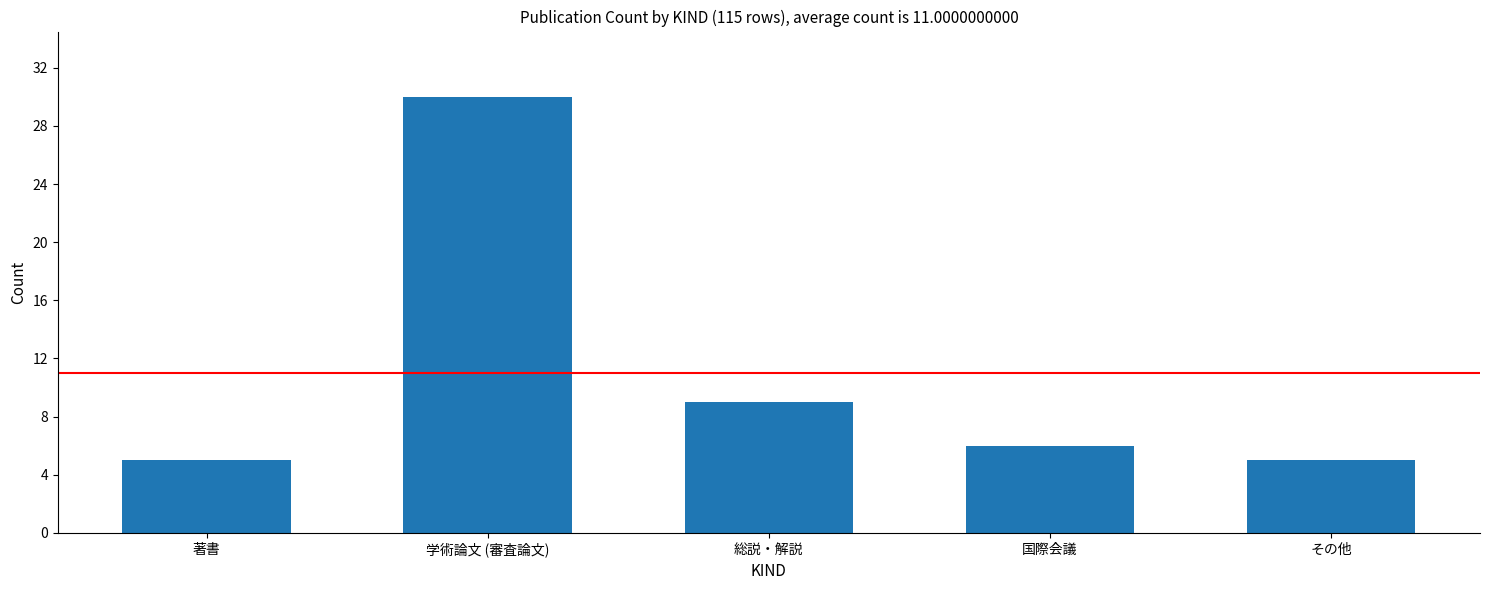

At which label is the value closest to 17?

総説・解説